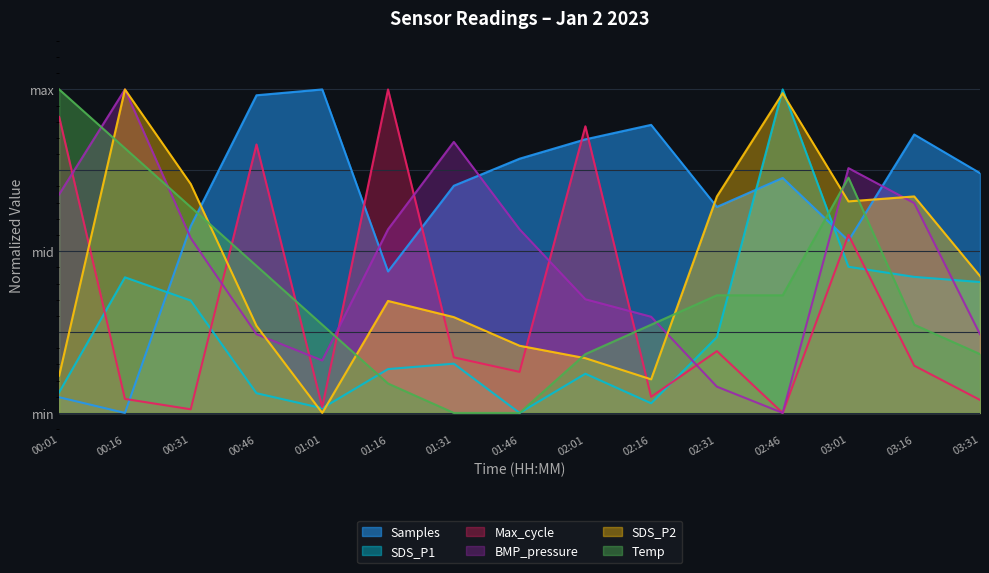

What position from the right is 02:31?

5